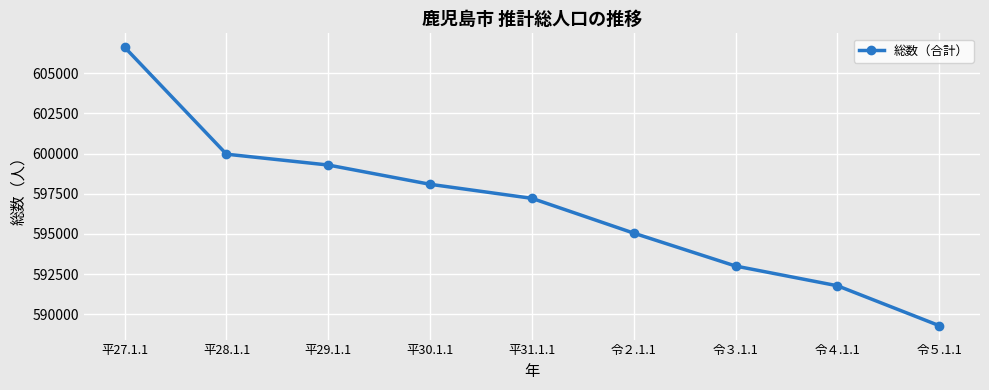

Where is the data nearest to the value 597956?

平30.1.1